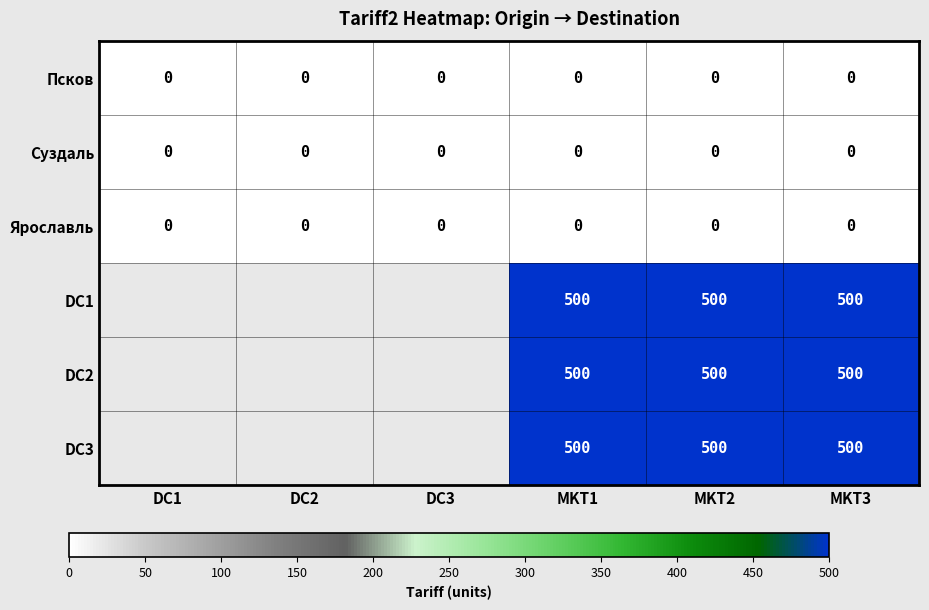

True or false: DC1 has a value of 500 at MKT3.

True